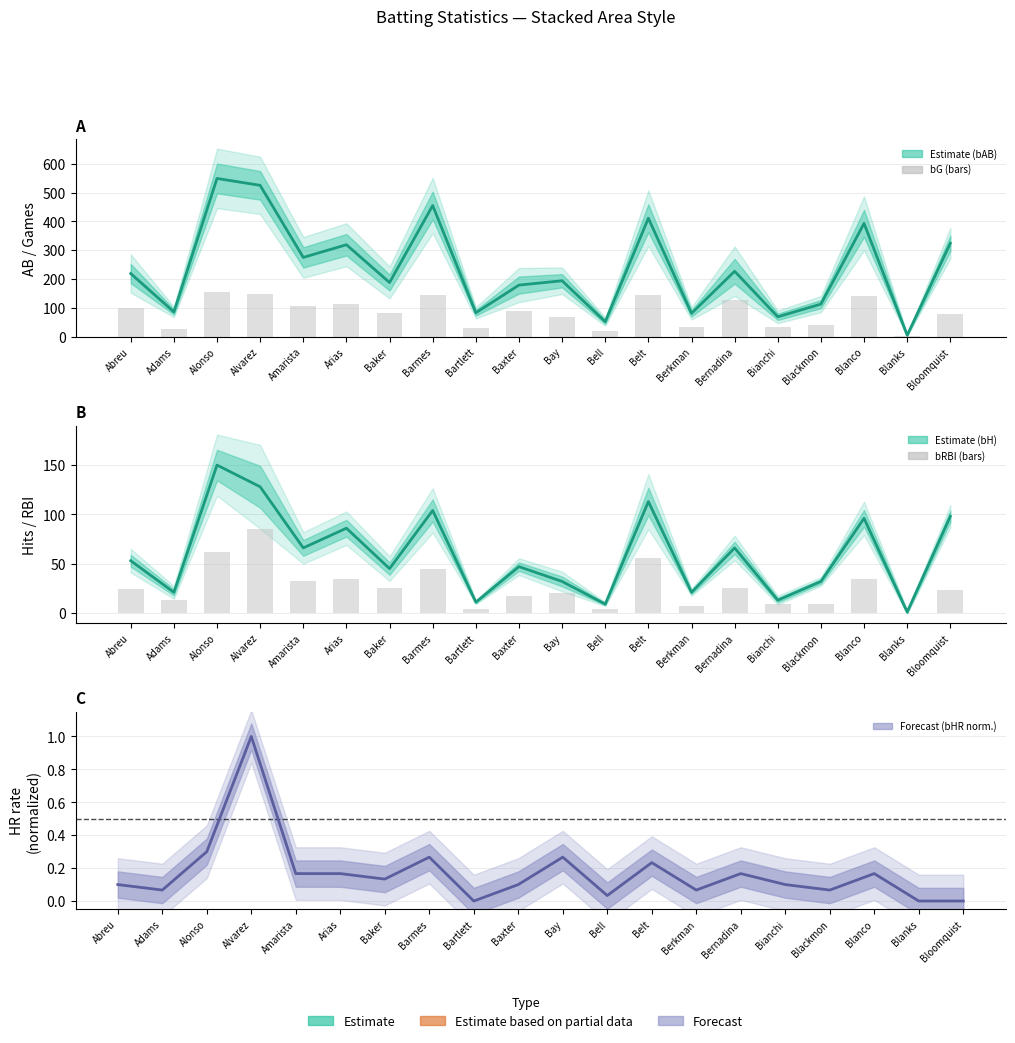

Which series has the largest range (max minus min)?

bG (bars)